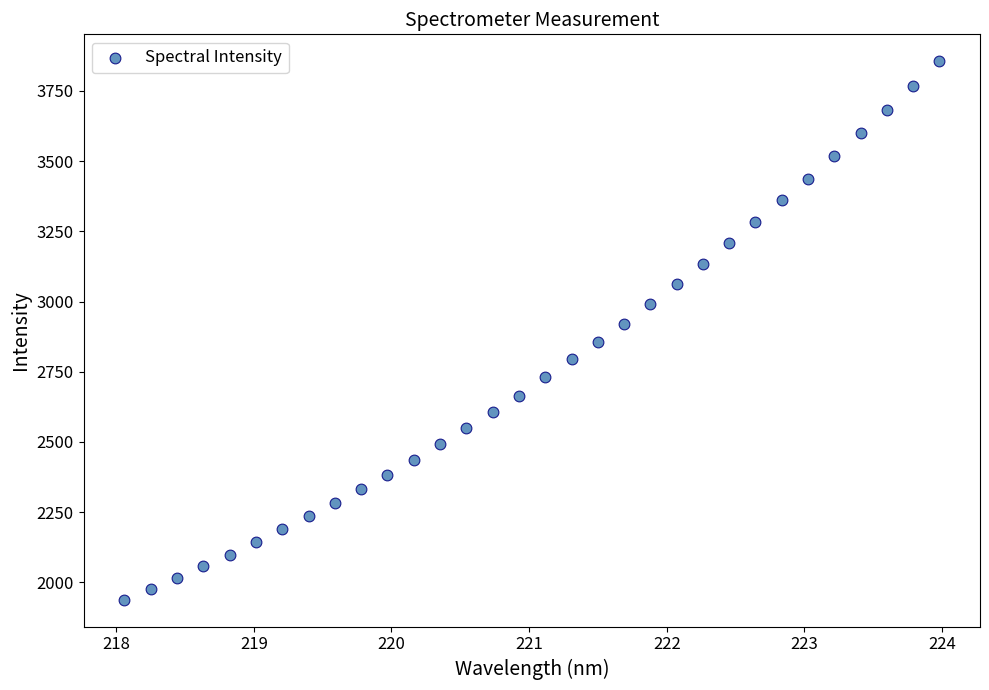

What is the range of Y values (max minus min)?

1917.3